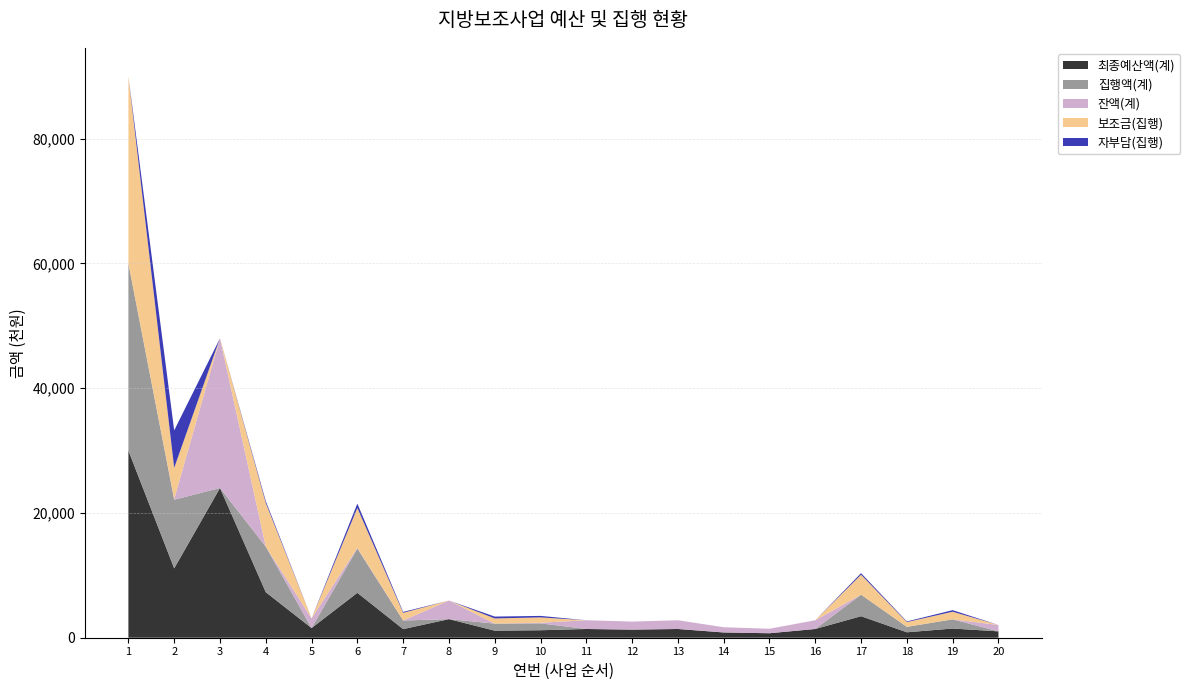

Reading right to left, extract all data points from this chart.

최종예산액(계): 20=1020	19=1473	18=870	17=3450	16=1400	15=719	14=842	13=1400	12=1295	11=1400	10=1200	9=1130	8=2980	7=1380	6=7200	5=1550	4=7300	3=24000	2=11120	1=30000
집행액(계): 20=0	19=1473	18=870	17=3450	16=0	15=0	14=0	13=0	12=0	11=0	10=1100	9=1130	8=0	7=1380	6=7100	5=0	4=7300	3=0	2=11000	1=30000
잔액(계): 20=1020	19=0	18=0	17=0	16=1400	15=719	14=842	13=1400	12=1295	11=1400	10=100	9=0	8=2980	7=0	6=100	5=1550	4=0	3=24000	2=120	1=0
보조금(집행): 20=0	19=1223	18=770	17=3200	16=0	15=0	14=0	13=0	12=0	11=0	10=860	9=830	8=0	7=1230	6=6400	5=0	4=7000	3=0	2=5000	1=30000
자부담(집행): 20=0	19=250	18=100	17=250	16=0	15=0	14=0	13=0	12=0	11=0	10=240	9=300	8=0	7=150	6=700	5=0	4=300	3=0	2=6000	1=0